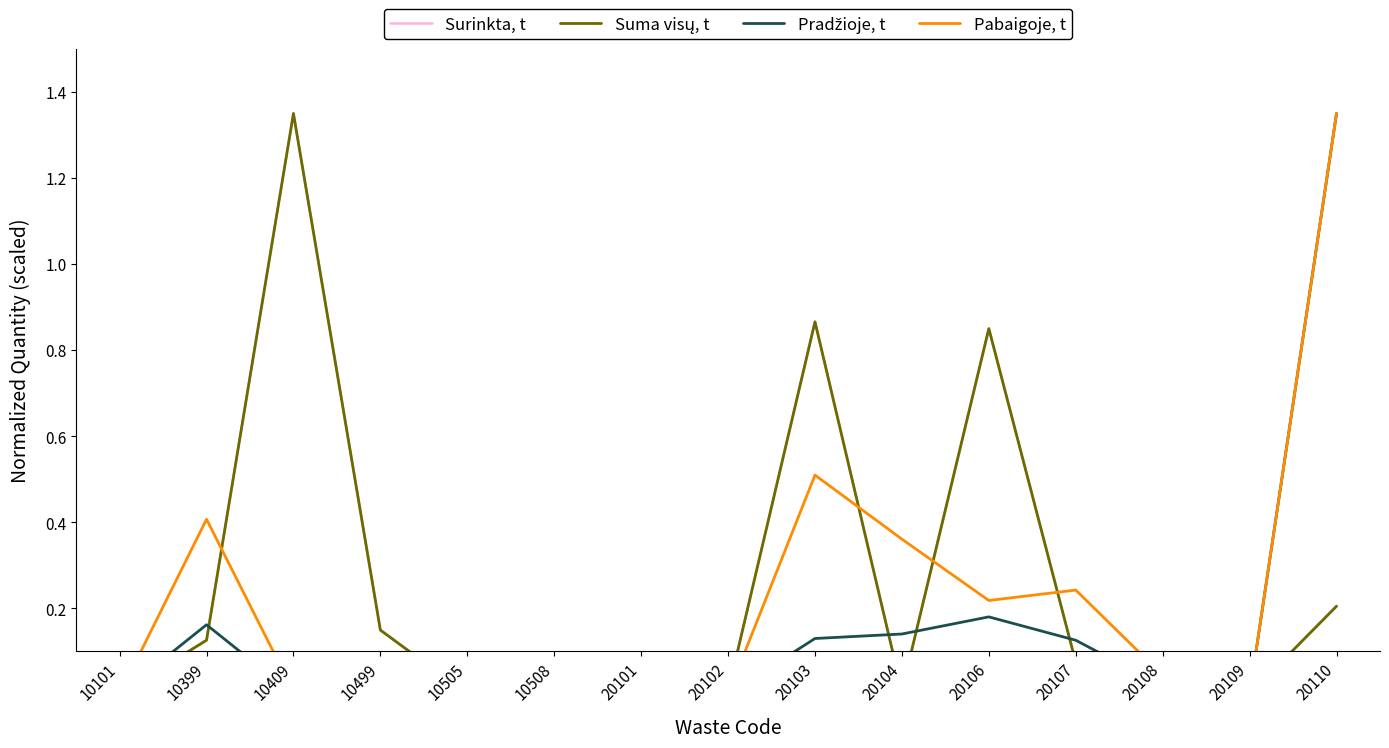

In Kiekis 2019 m. pabaigoje, t, how many points are higher than both neighbors (excluding endpoints)?

4